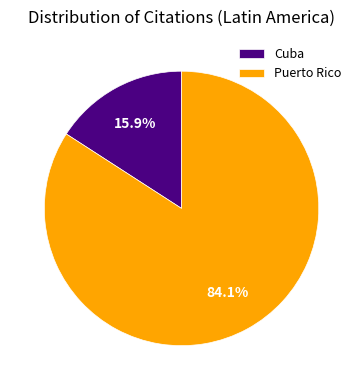

Which slice represents more than half of the pie?

Puerto Rico